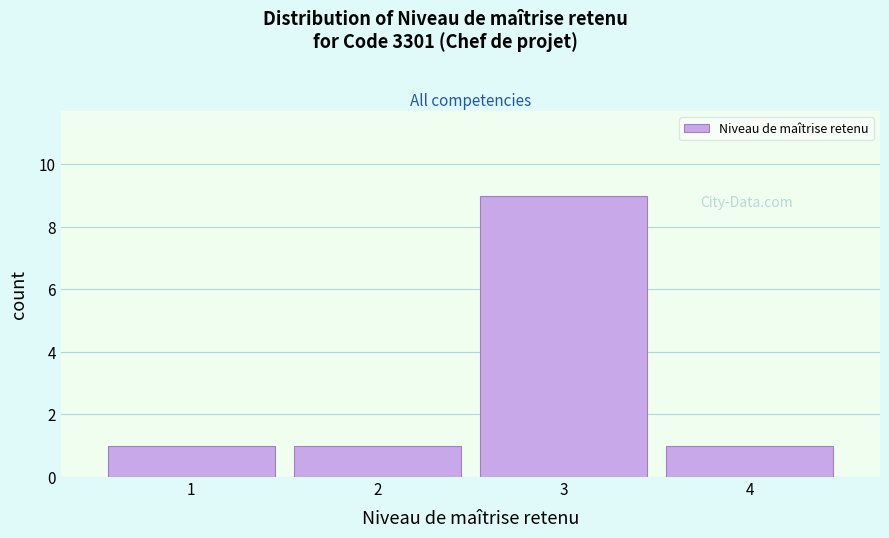

Reading left to right, list all the values displayed in this chart.

1=1	2=1	3=9	4=1